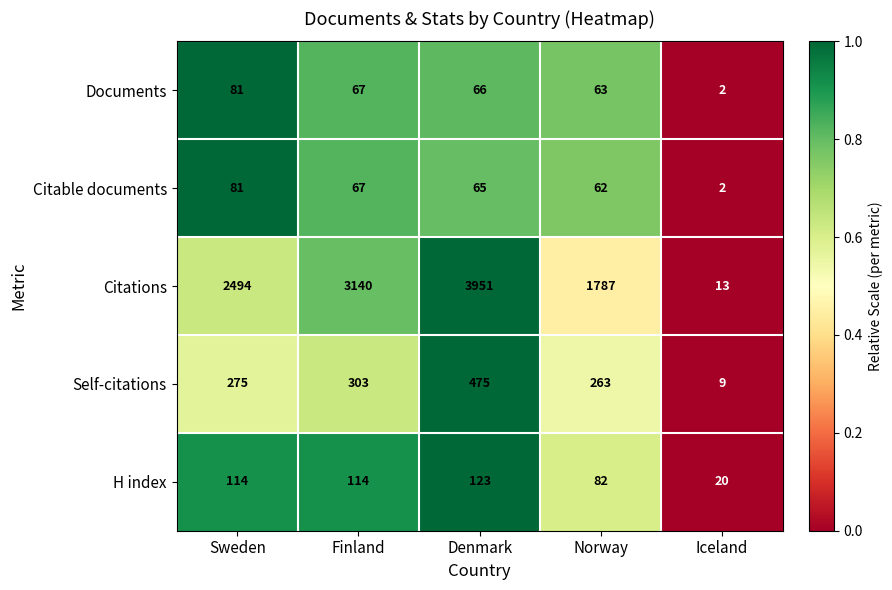

Reading right to left, extract all data points from this chart.

Documents: 2	63	66	67	81
Citable documents: 2	62	65	67	81
Citations: 13	1787	3951	3140	2494
Self-citations: 9	263	475	303	275
H index: 20	82	123	114	114